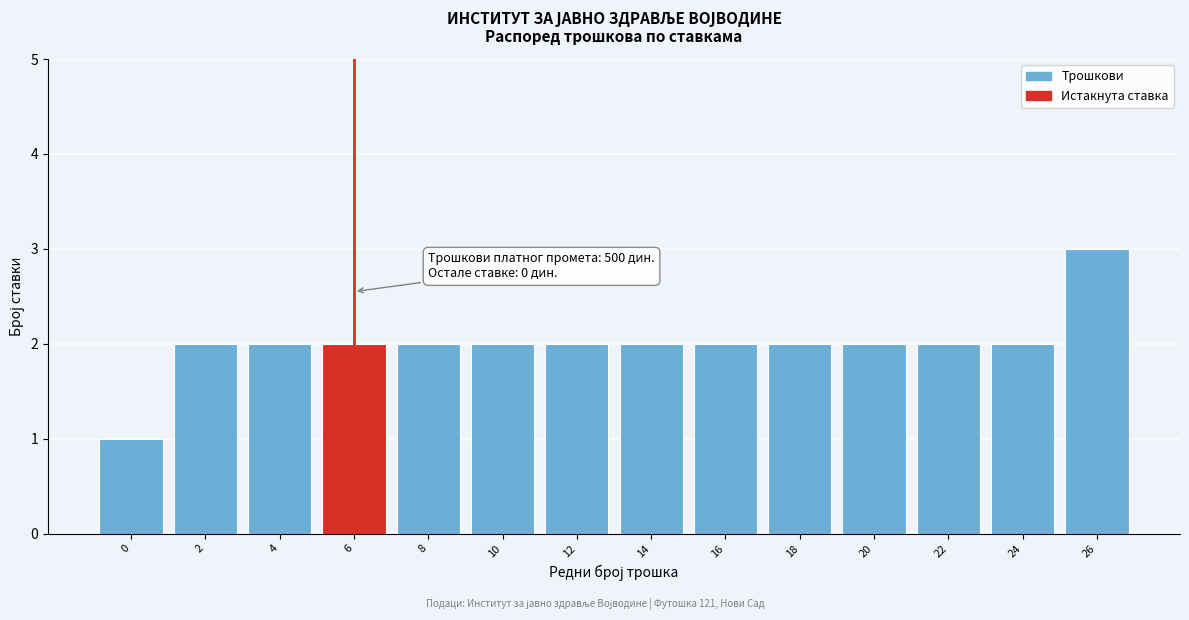

Reading left to right, list all the values displayed in this chart.

1	2	2	2	2	2	2	2	2	2	2	2	2	3